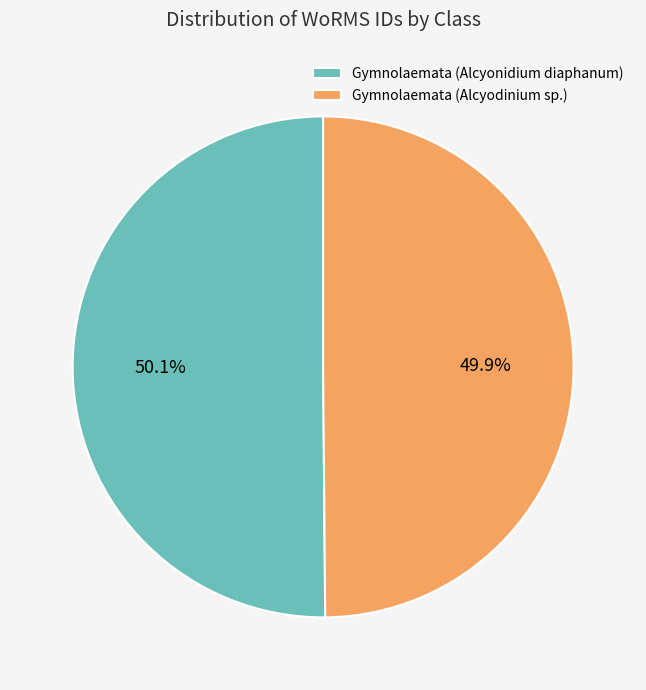

Is there any slice that represents more than half of the pie?

Yes